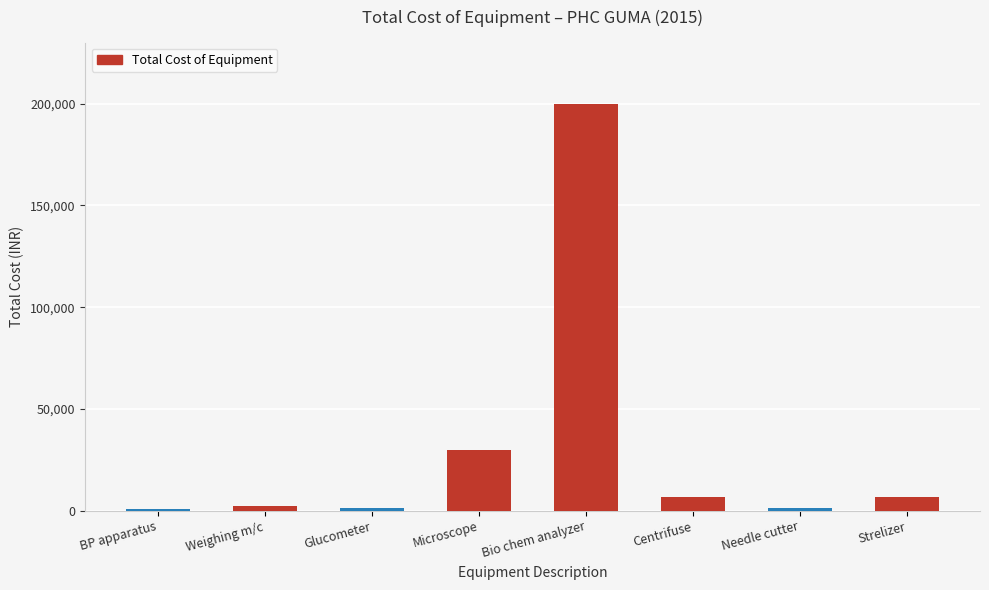

What is the maximum value shown in the chart?

200000